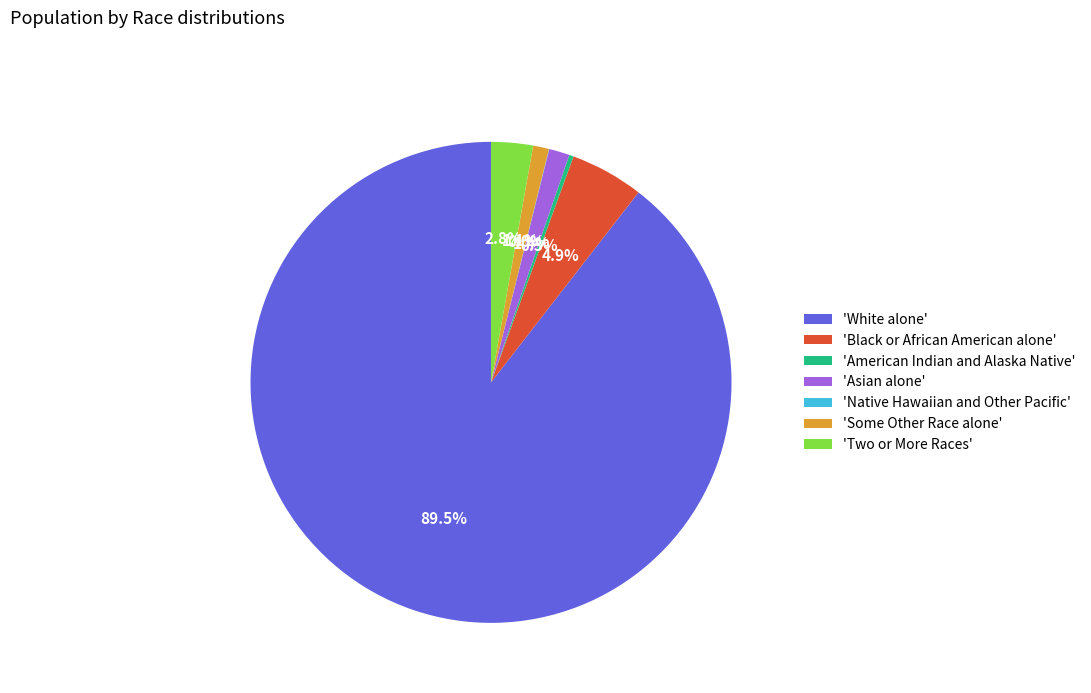

How much of the chart is everything except 'Asian alone'?

98.6%